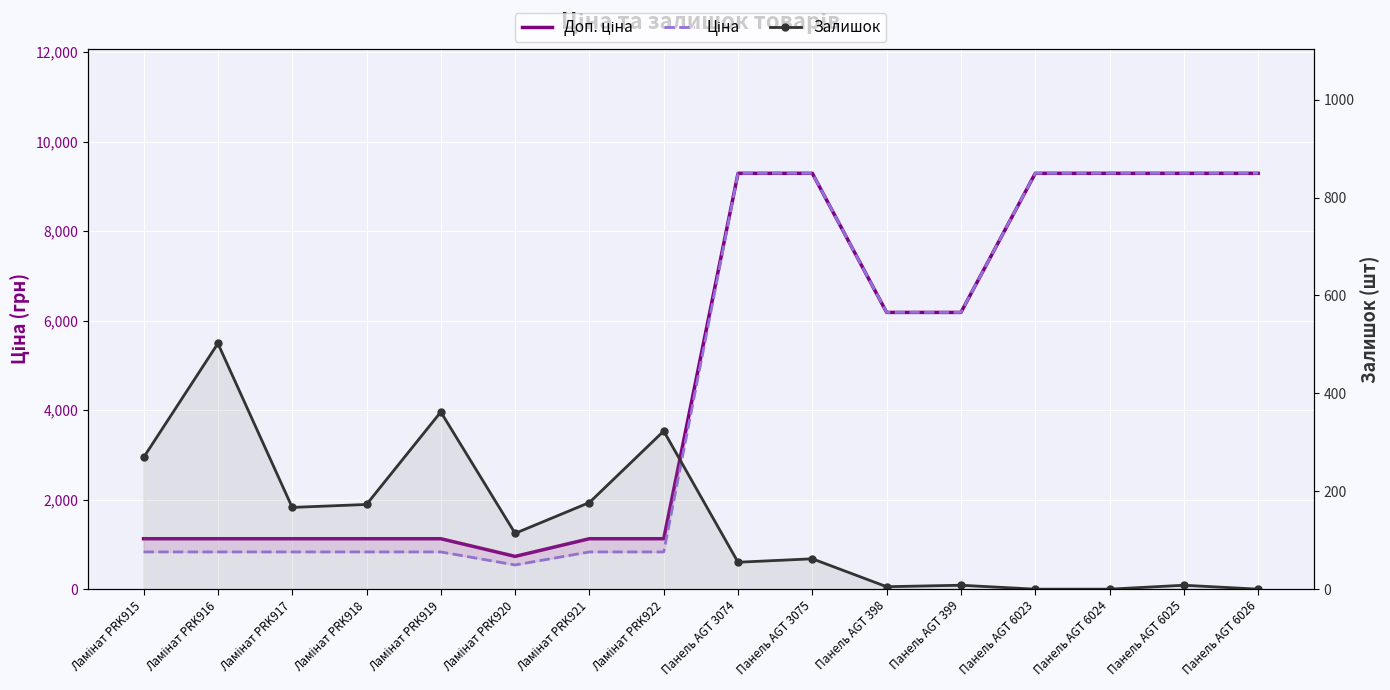

Which label corresponds to the largest value in the chart?

Панель AGT 3074